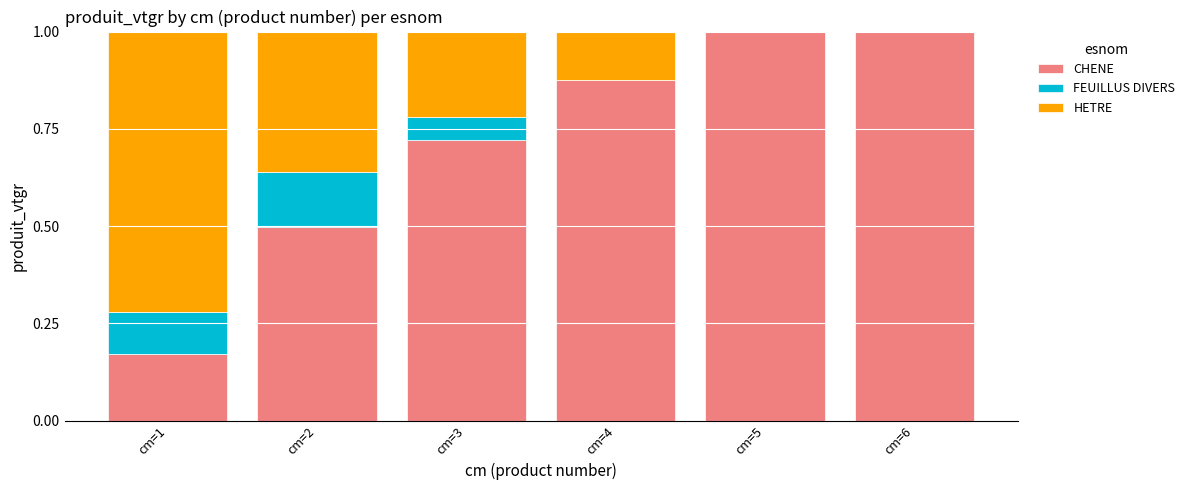

What is the highest value of the CHENE series?

1.0